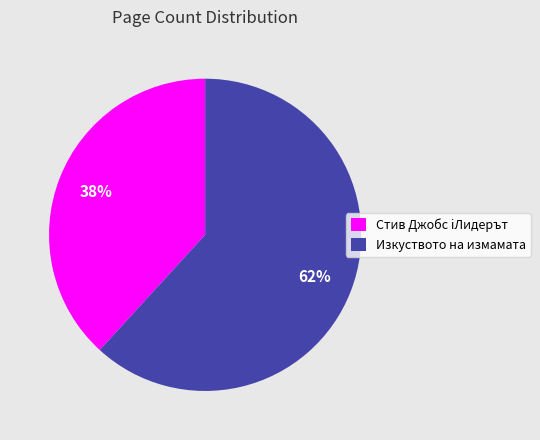

To the nearest percent, what is the average slice percentage?

50%